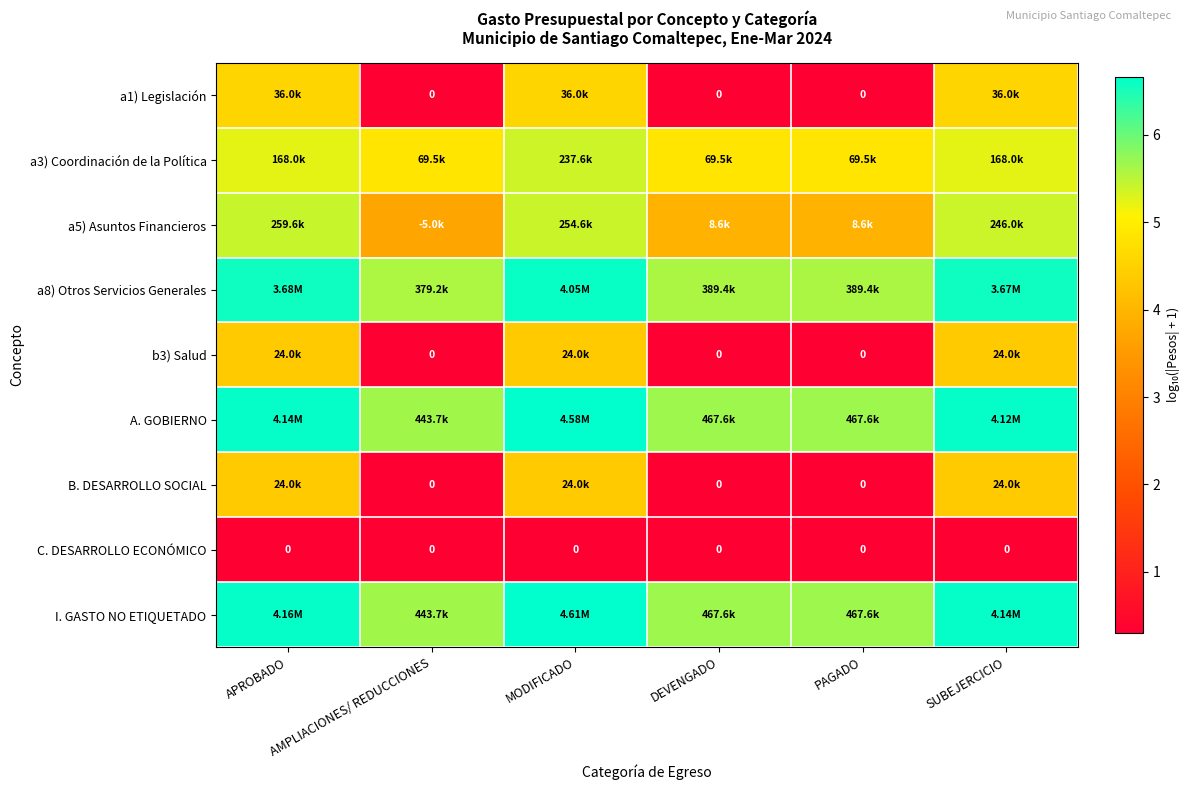

Which series has the largest total across all categories?

I. GASTO NO ETIQUETADO